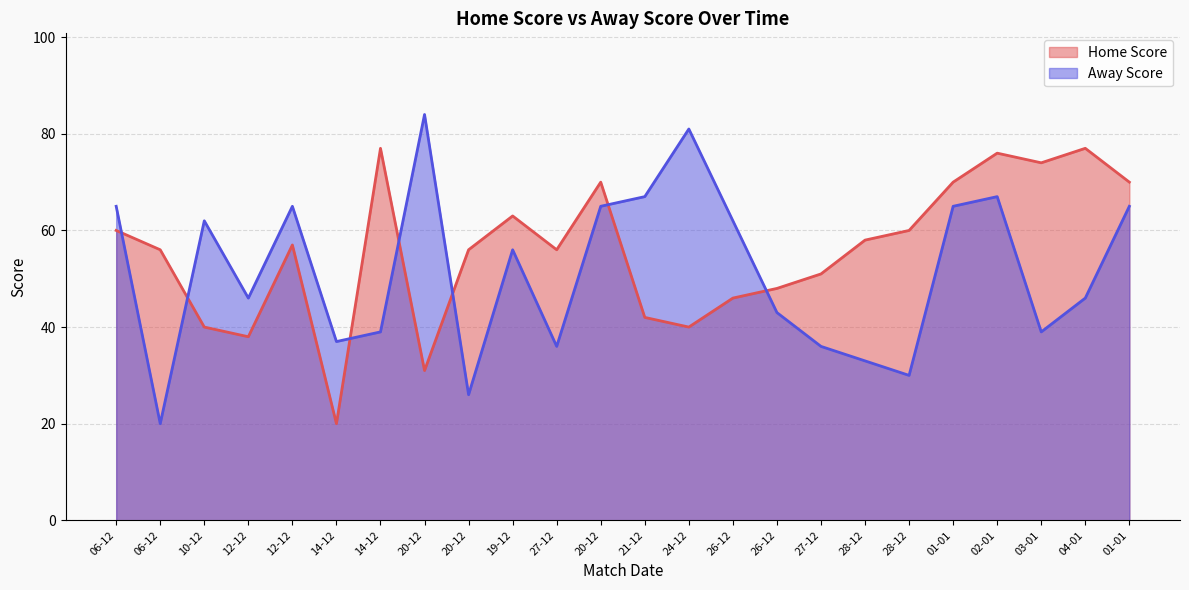

In Home Score, how many points are higher than both neighbors (excluding endpoints)?

6